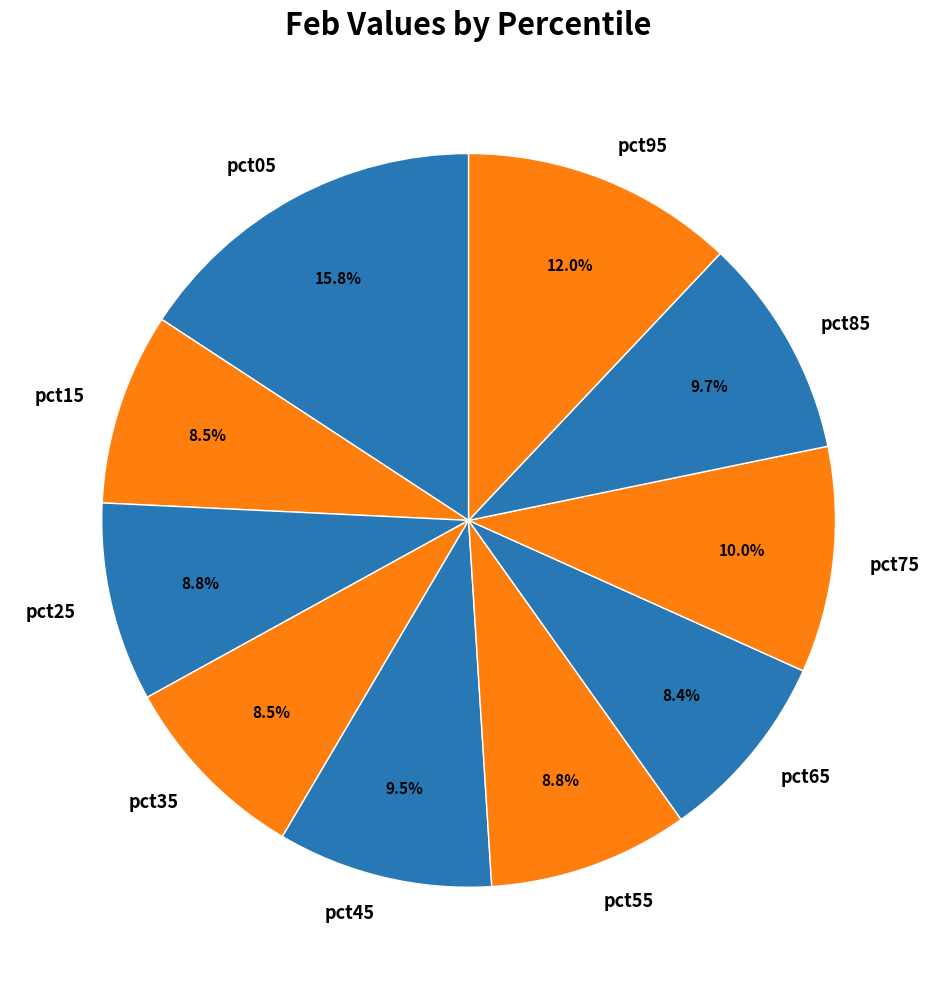

What portion of the pie excludes pct25?

91.2%